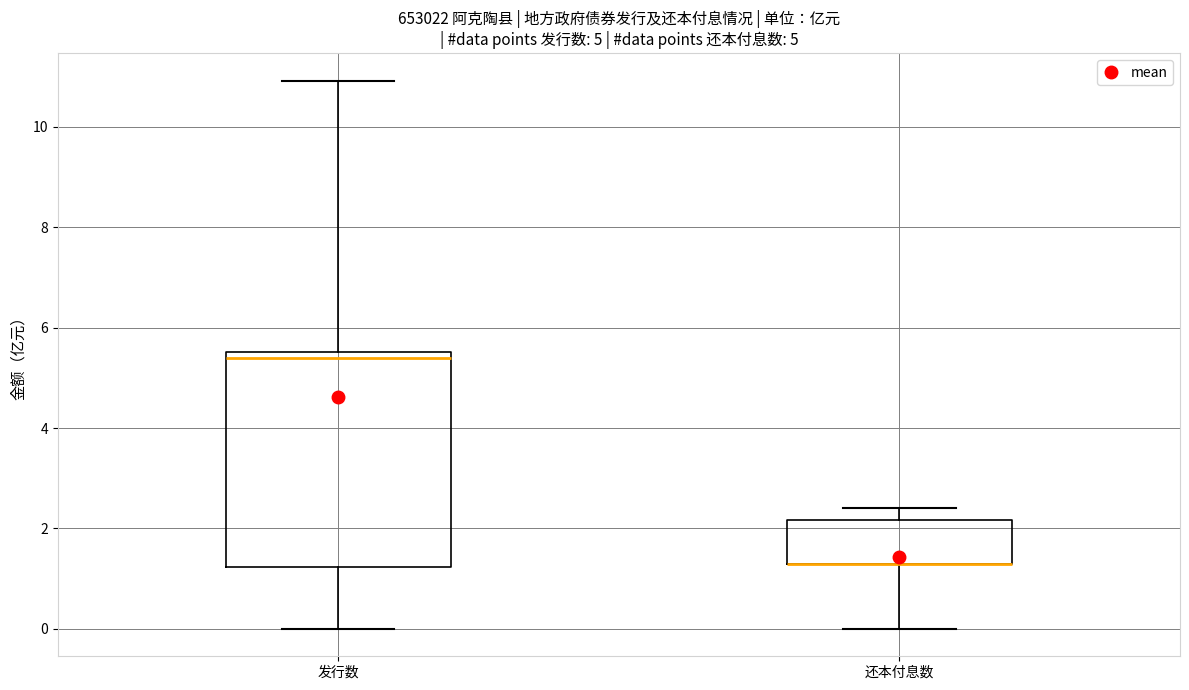

Where is the upper edge of the box for 还本付息数 on the y-axis? The values are not printed on the chart, so give them approximately, as read against the axis.

2.2